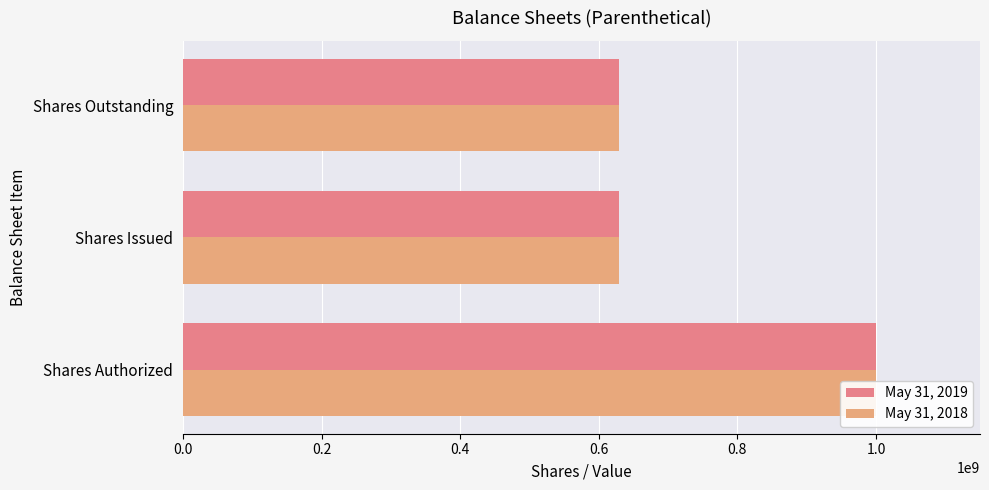

List the labels in order of May 31, 2019 value, largest first.

0.0, 0.2, 0.4